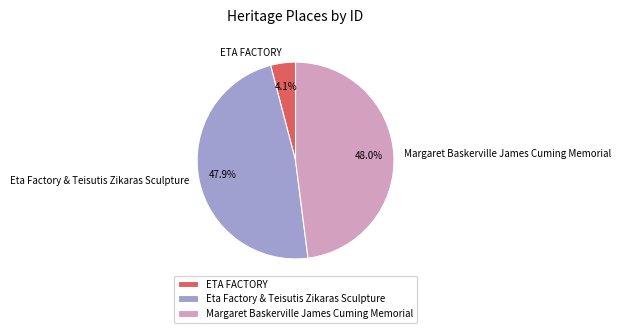

To the nearest percent, what is the average slice percentage?

33%